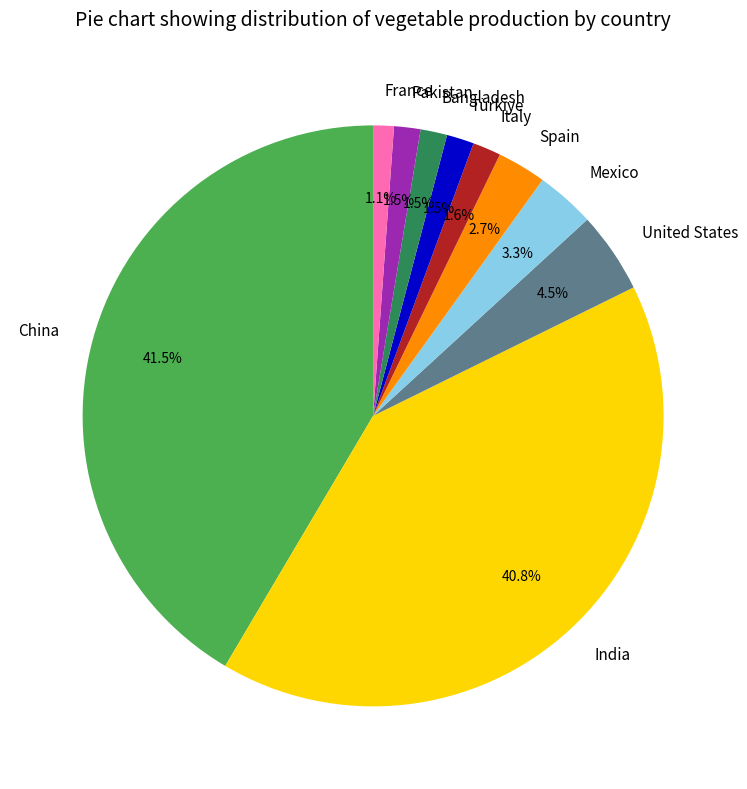

What percentage is NOT represented by Bangladesh?

98.5%